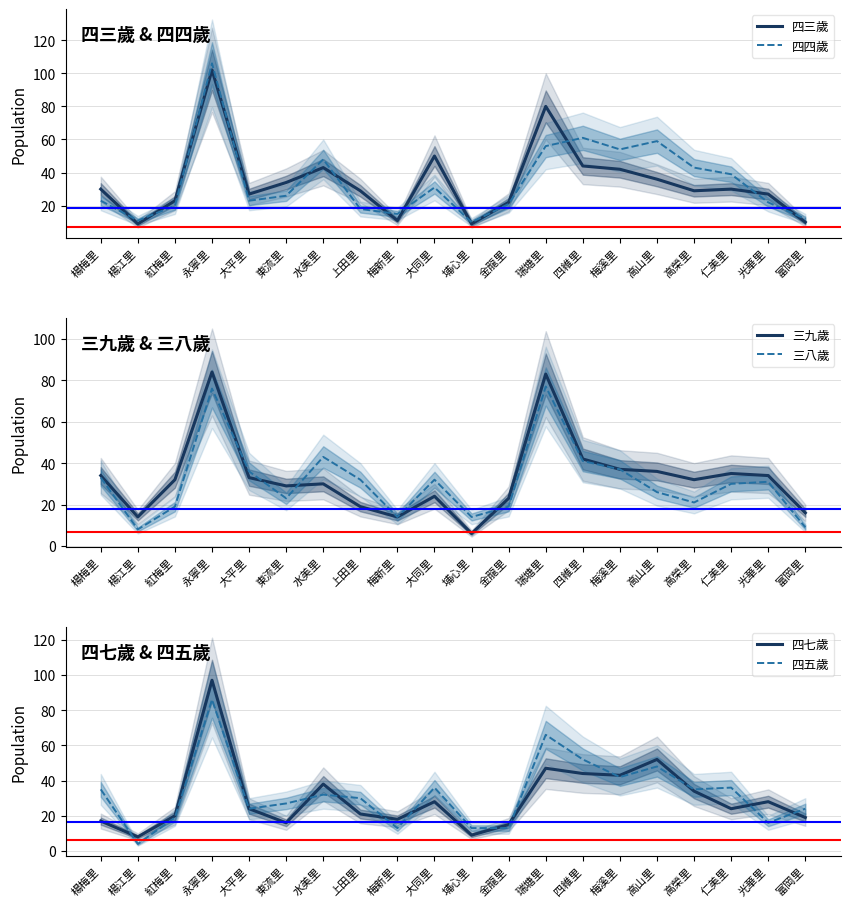

Reading left to right, what are all the values shown in this chart?

四三歲: 楊梅里=30	楊江里=9	紅梅里=23	永寧里=102	大平里=27	東流里=34	水美里=43	上田里=29	梅新里=11	大同里=50	埔心里=9	金龍里=22	瑞塘里=80	四維里=44	梅溪里=42	高山里=36	高榮里=29	仁美里=30	光華里=27	富岡里=10
四四歲: 楊梅里=23	楊江里=11	紅梅里=20	永寧里=106	大平里=23	東流里=26	水美里=48	上田里=18	梅新里=15	大同里=31	埔心里=10	金龍里=21	瑞塘里=56	四維里=61	梅溪里=54	高山里=59	高榮里=43	仁美里=39	光華里=22	富岡里=12
三九歲: 楊梅里=34	楊江里=14	紅梅里=32	永寧里=84	大平里=33	東流里=29	水美里=30	上田里=19	梅新里=14	大同里=24	埔心里=6	金龍里=23	瑞塘里=83	四維里=42	梅溪里=37	高山里=36	高榮里=32	仁美里=35	光華里=34	富岡里=16
三八歲: 楊梅里=33	楊江里=8	紅梅里=19	永寧里=76	大平里=36	東流里=23	水美里=43	上田里=32	梅新里=14	大同里=32	埔心里=14	金龍里=19	瑞塘里=77	四維里=41	梅溪里=37	高山里=26	高榮里=21	仁美里=30	光華里=31	富岡里=9
四七歲: 楊梅里=17	楊江里=8	紅梅里=20	永寧里=97	大平里=24	東流里=16	水美里=38	上田里=21	梅新里=18	大同里=28	埔心里=9	金龍里=15	瑞塘里=47	四維里=44	梅溪里=43	高山里=52	高榮里=34	仁美里=24	光華里=28	富岡里=19
四五歲: 楊梅里=35	楊江里=4	紅梅里=19	永寧里=86	大平里=24	東流里=27	水美里=32	上田里=30	梅新里=13	大同里=36	埔心里=13	金龍里=13	瑞塘里=66	四維里=52	梅溪里=42	高山里=48	高榮里=35	仁美里=36	光華里=16	富岡里=24